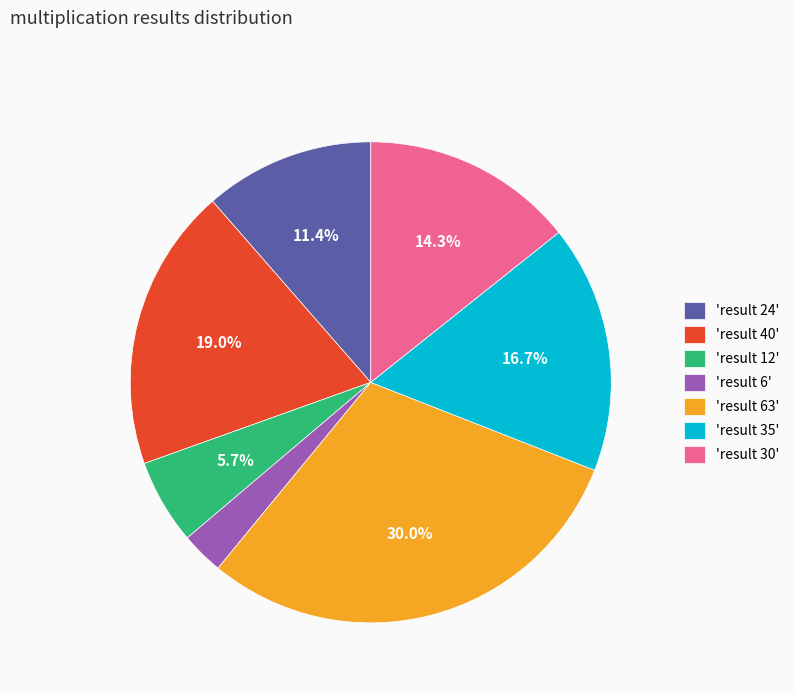

Which category has the smallest portion of the pie?

'result 6'